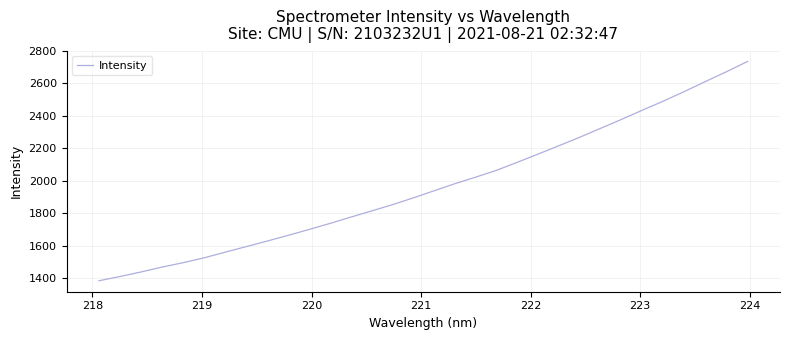

What is the minimum value shown in the chart?

1384.1